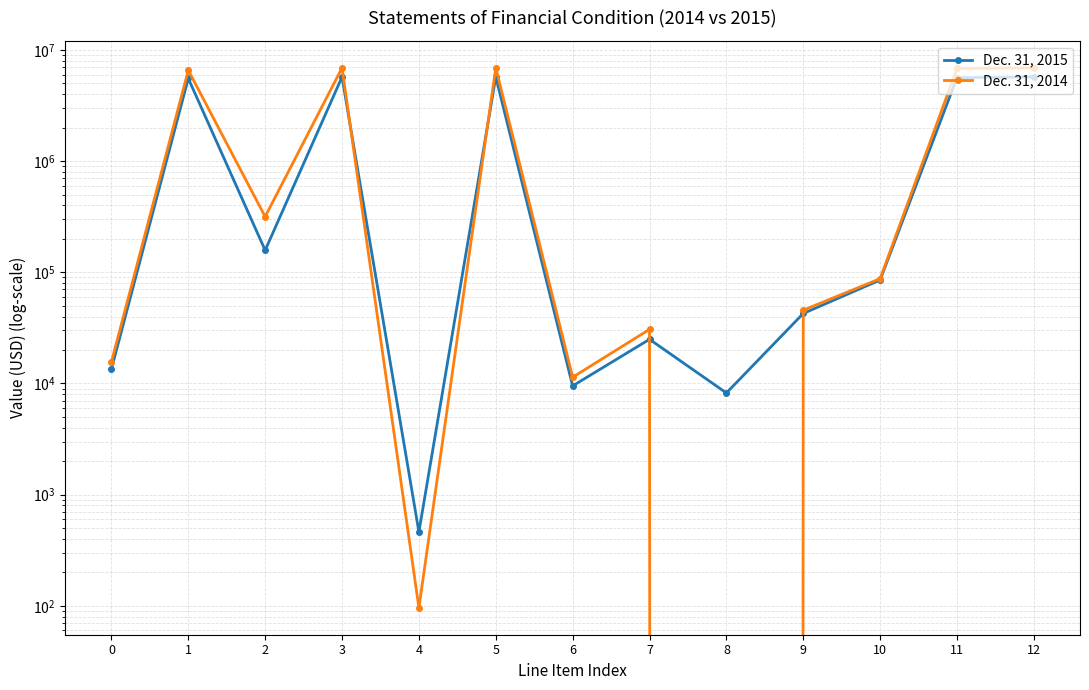

What is the greatest value displayed?

6897820